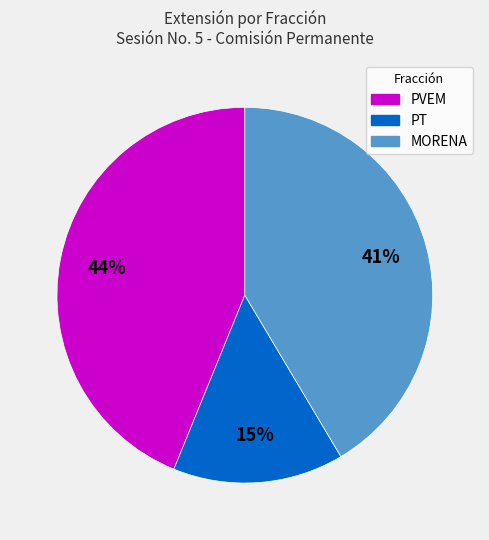

Which category has the biggest portion of the pie?

PVEM